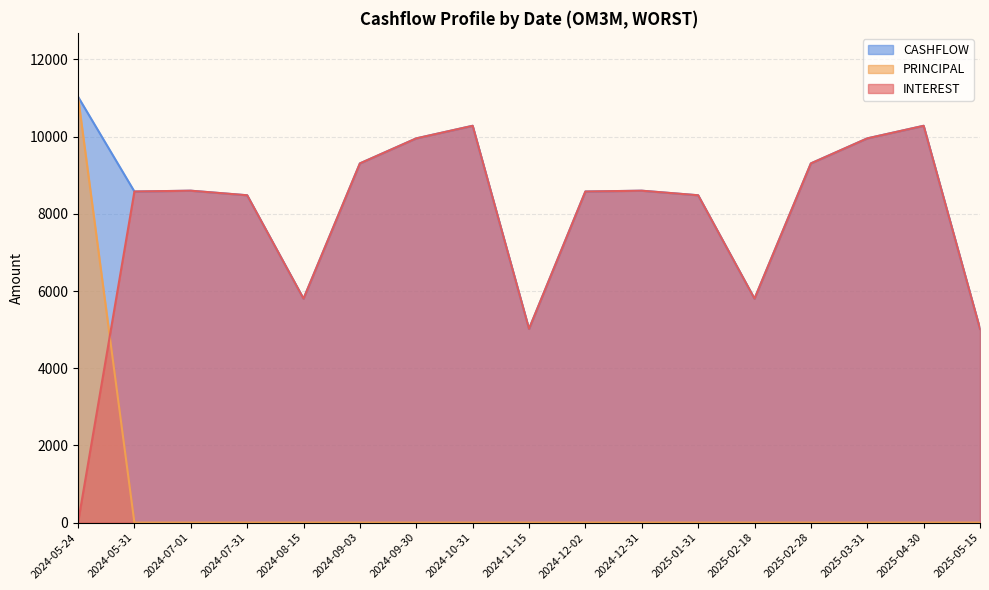

Which series has the largest range (max minus min)?

PRINCIPAL